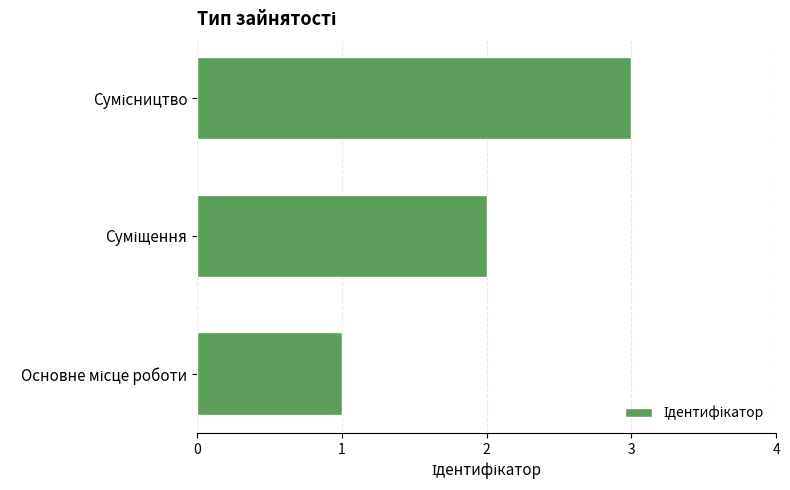

What is the maximum value shown in the chart?

3